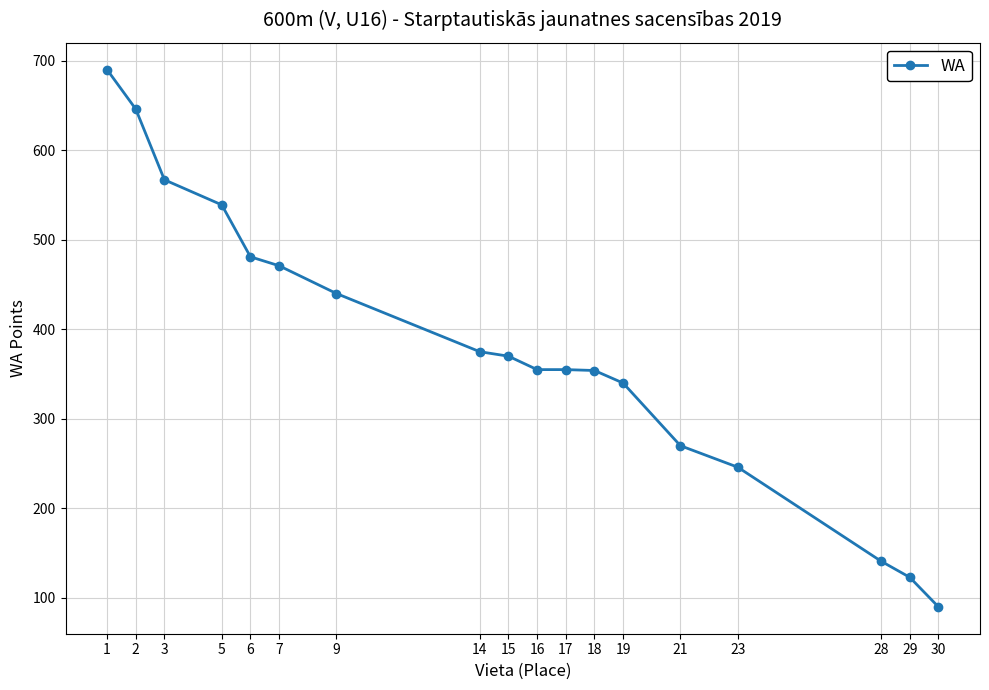

How many distinct data groups are displayed?

1